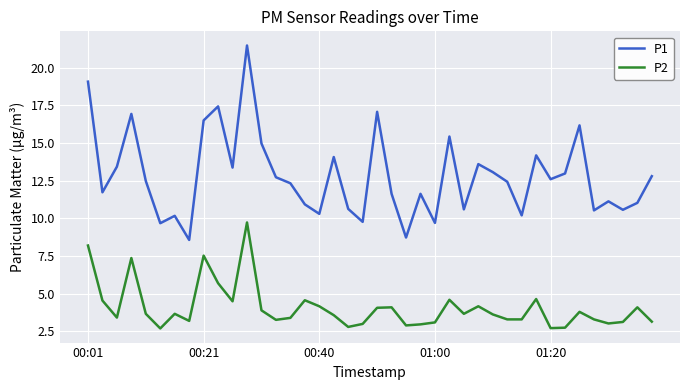

Which series has the largest total across all categories?

P1